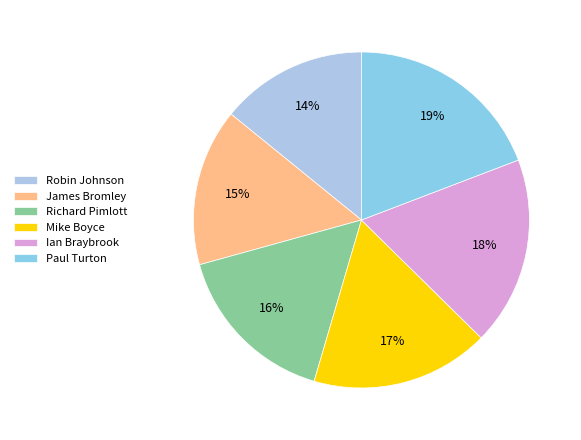

Which slice is the smallest?

Robin Johnson